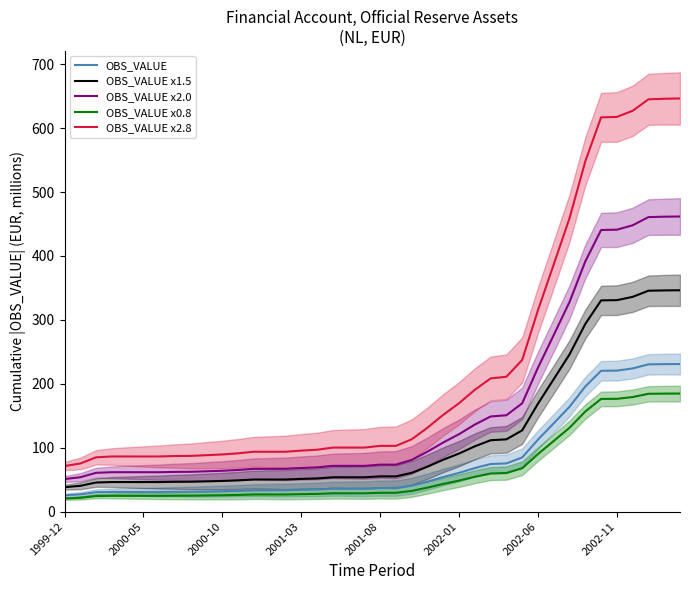

List the series in order of their peak value, lowest first.

OBS_VALUE x0.8, OBS_VALUE, OBS_VALUE x1.5, OBS_VALUE x2.0, OBS_VALUE x2.8